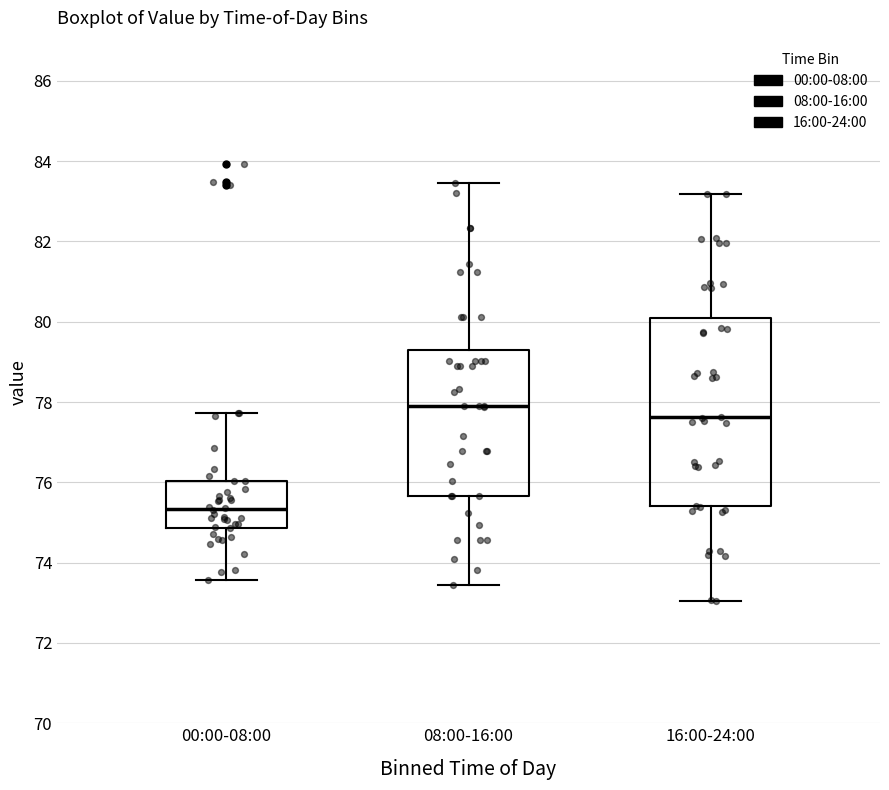

Reading left to right, read every box against the y-axis: the position of its median line, the range the box covers, and the ends of its whiskers. The values are not printed on the chart, so give them approximately, as read against the axis.

00:00-08:00: median 75.4, box 74.8 to 76.0, whiskers 73.6 to 77.8
08:00-16:00: median 77.8, box 75.6 to 79.2, whiskers 73.4 to 83.4
16:00-24:00: median 77.6, box 75.4 to 80.0, whiskers 73.0 to 83.2